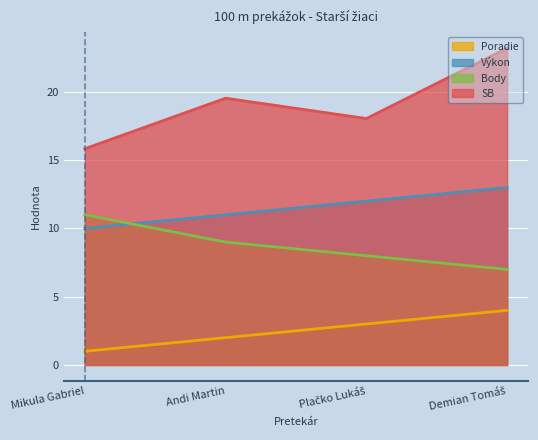

Rank the categories by Výkon value from lowest to highest.

Mikula Gabriel, Andi Martin, Plačko Lukáš, Demian Tomáš